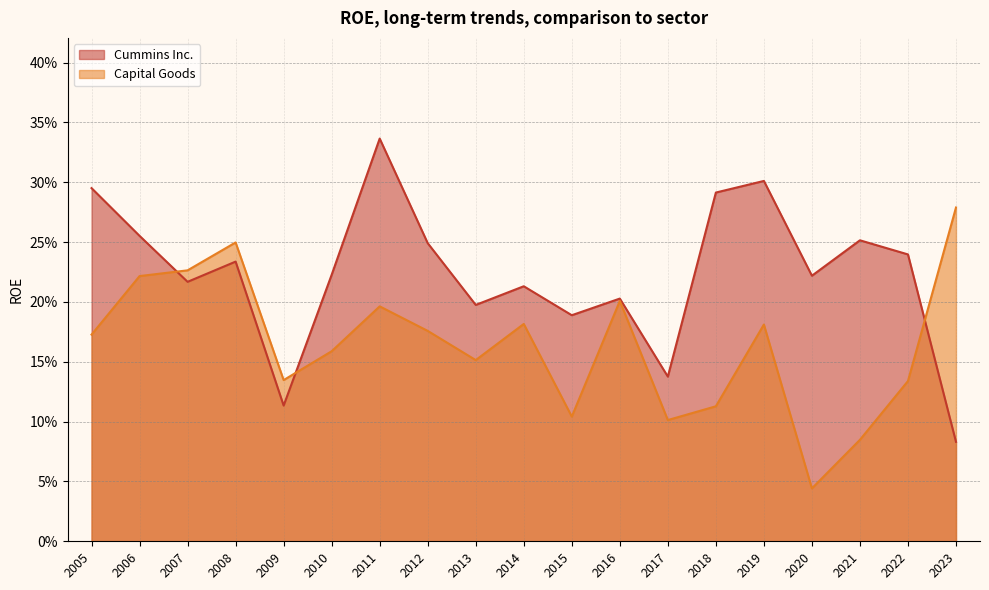

List the series in order of their peak value, highest first.

Cummins Inc., Capital Goods